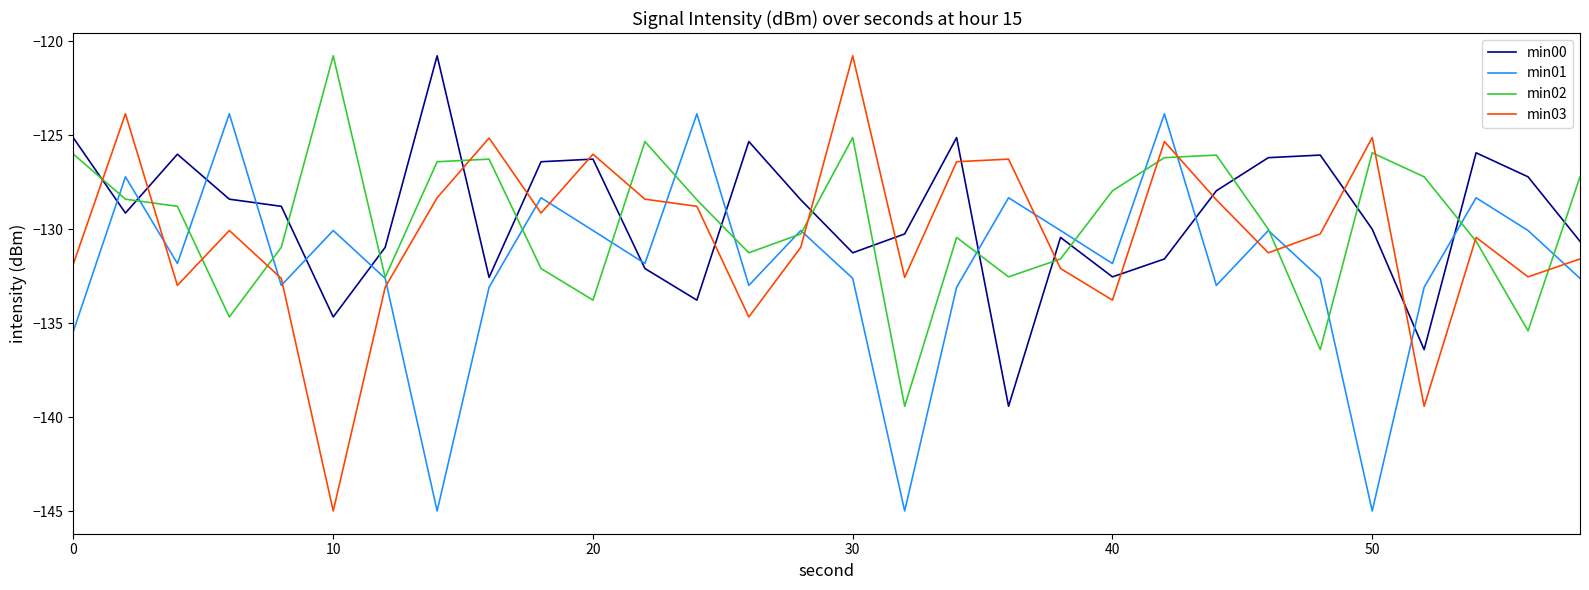

Which series has the largest total across all categories?

min00